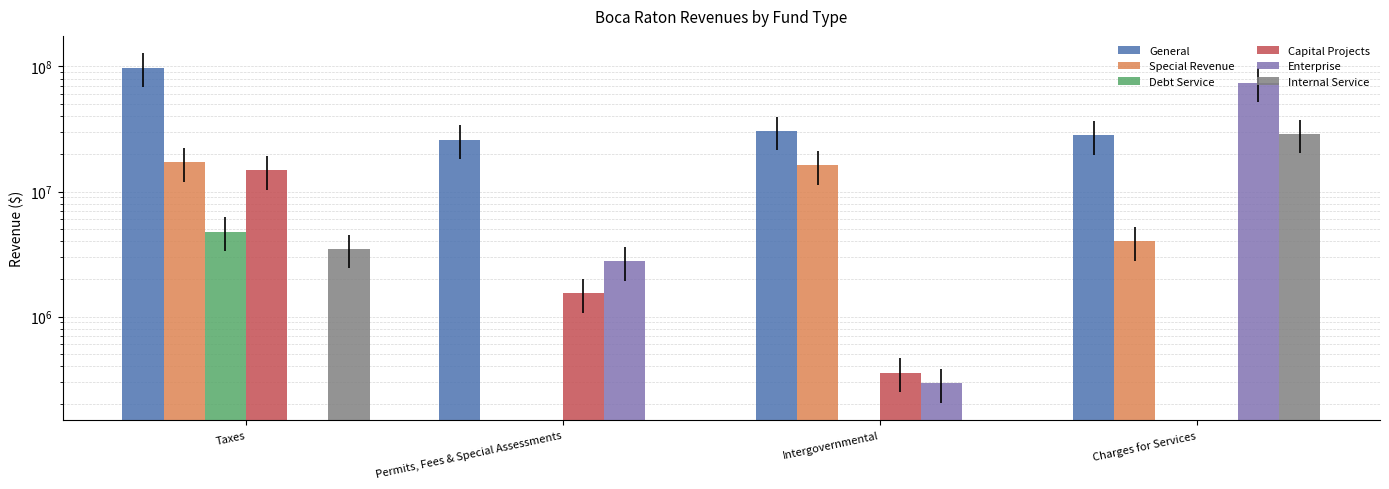

Reading right to left, what are all the values shown in this chart?

General: 28246033	30549306	25966214	97993370
Special Revenue: 3994862	16187647	0	17168273
Debt Service: 0	0	0	4787413
Capital Projects: 0	356010	1531554	14769632
Enterprise: 74291016	293414	2774183	0
Internal Service: 28878030	0	0	3464368